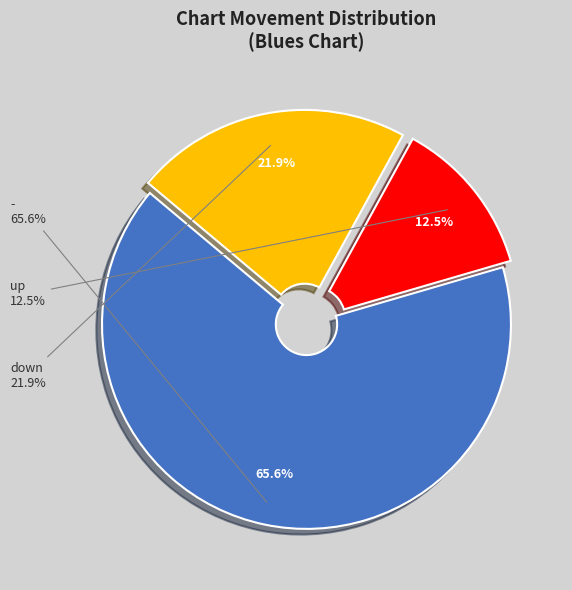

Which slice represents more than half of the pie?

-